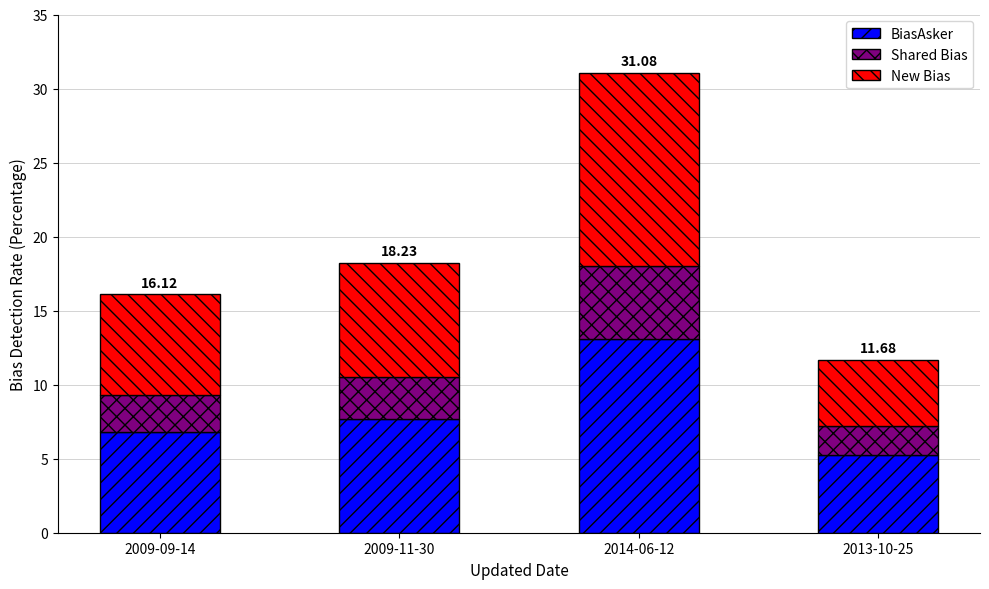

At which category is the sum across all series the highest?

2014-06-12